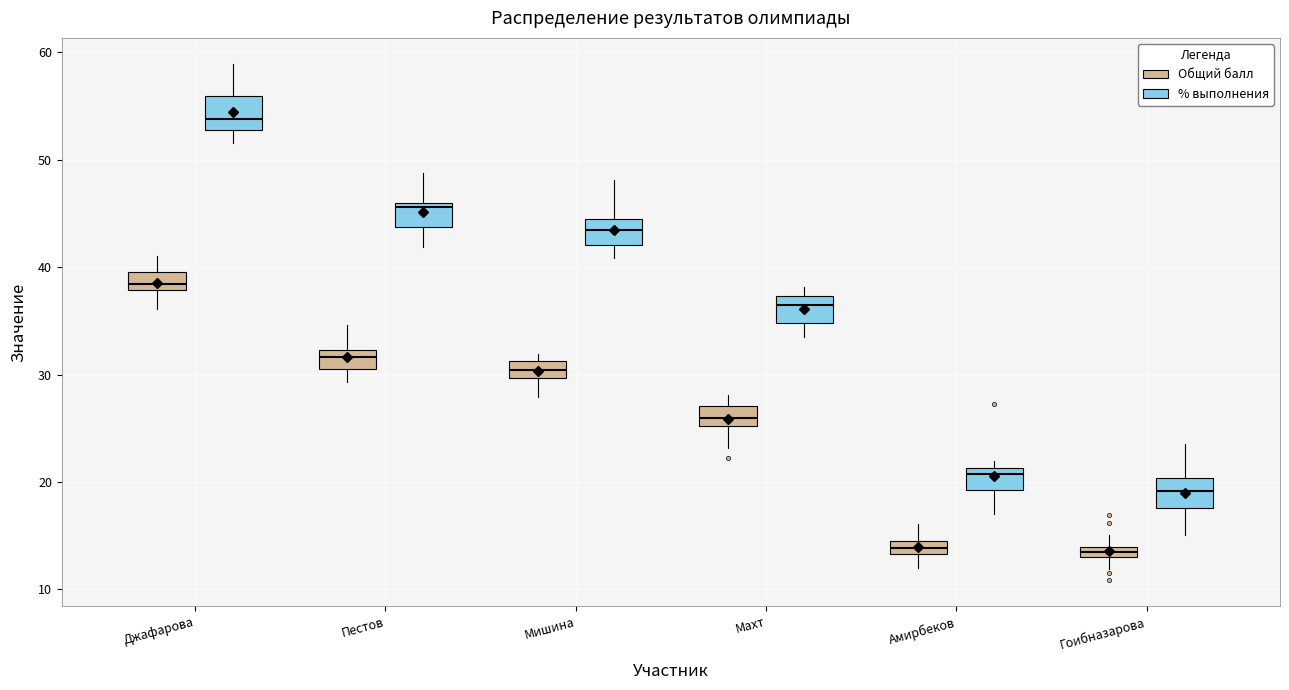

Which box has the highest median line?

Джафарова (% выполнения)